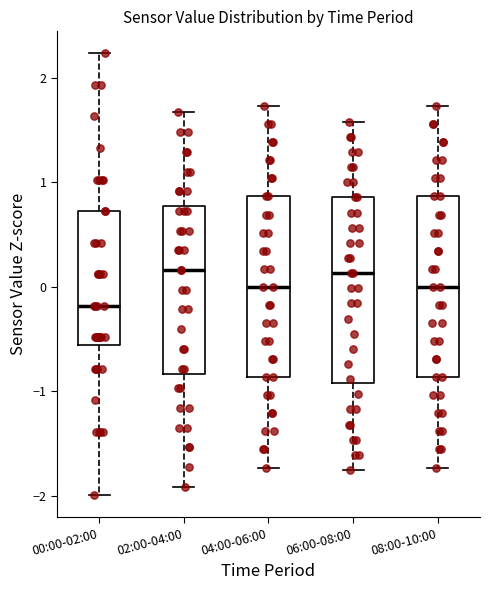

Reading left to right, transcribe this box plot: for each box, give where its median line is, the range the box spans, and where its two whiskers end, as read against the y-axis. The values are not printed on the chart, so give them approximately, as read against the axis.

00:00-02:00: median -0.2, box -0.6 to 0.7, whiskers -2.0 to 2.2
02:00-04:00: median 0.2, box -0.8 to 0.8, whiskers -1.9 to 1.7
04:00-06:00: median 0.0, box -0.9 to 0.9, whiskers -1.7 to 1.7
06:00-08:00: median 0.1, box -0.9 to 0.9, whiskers -1.8 to 1.6
08:00-10:00: median 0.0, box -0.9 to 0.9, whiskers -1.7 to 1.7